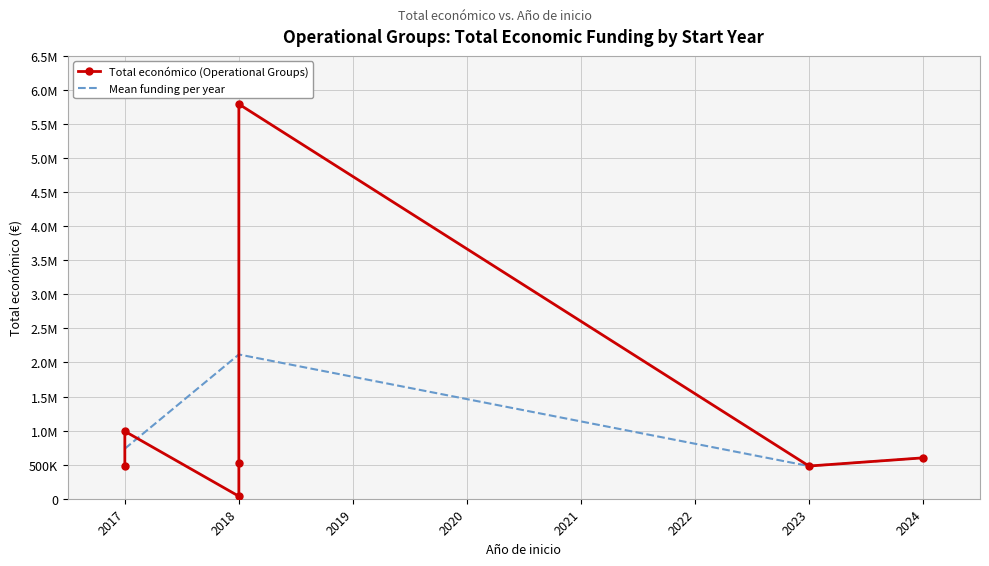

What is the difference between the maximum and minimum values?

5755574